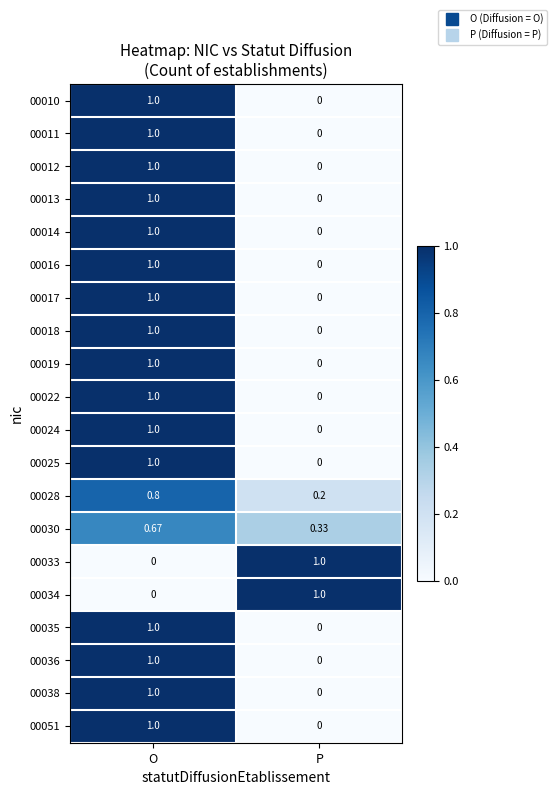

What is the greatest value displayed?

1.0